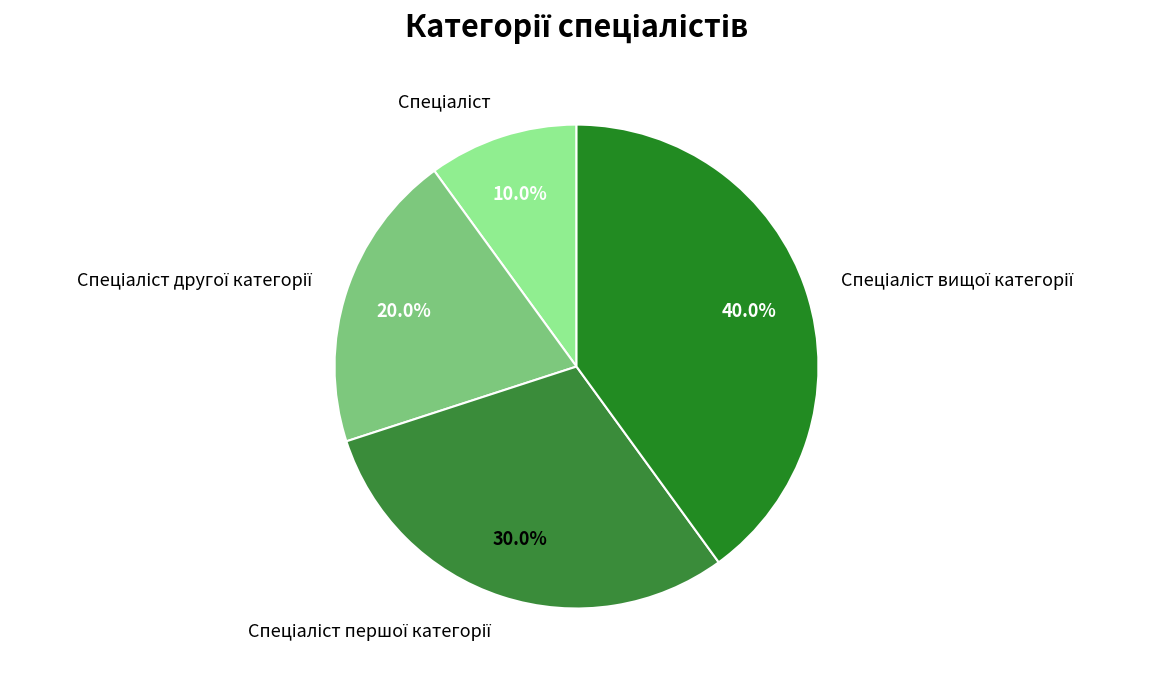

Does any single category account for the majority?

No